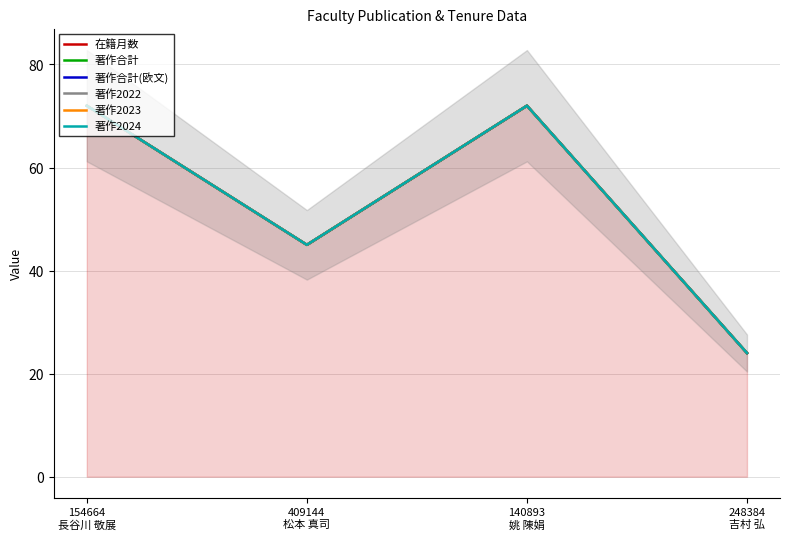

What is the value of the 著作2023 point at the 3rd from the left?

72